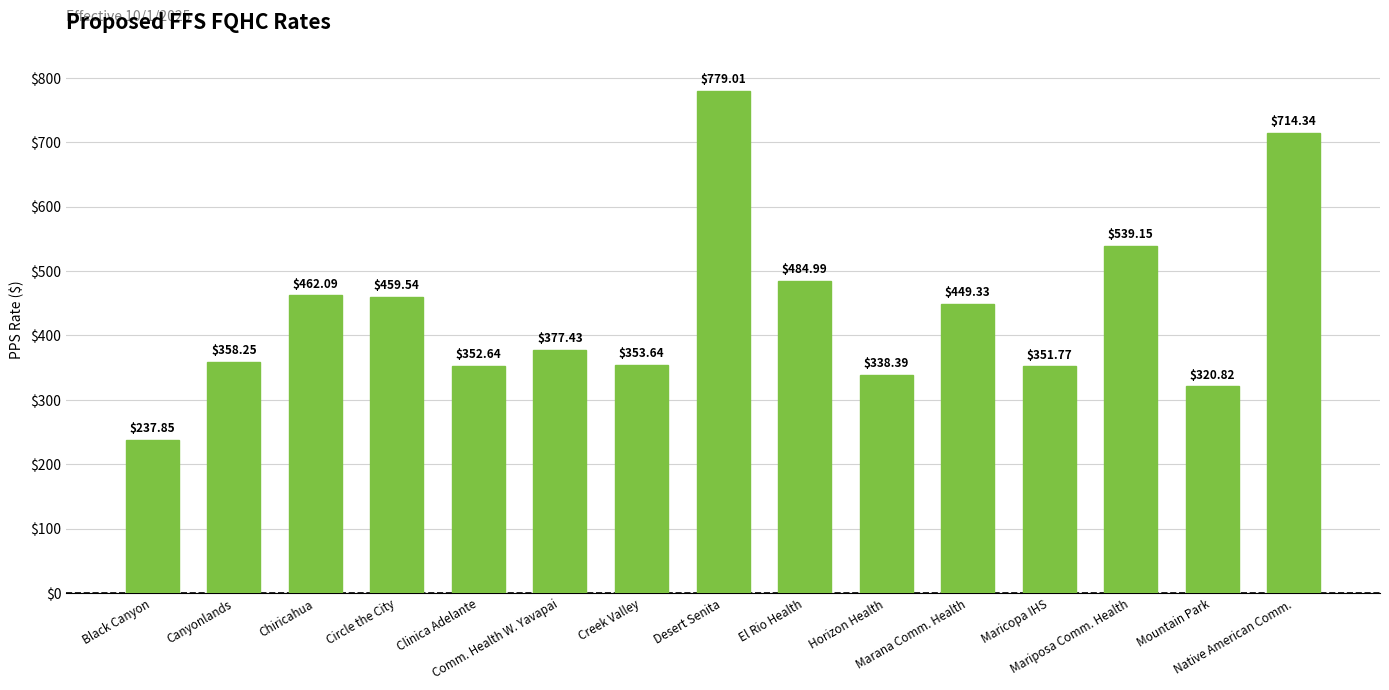

What is the change in value from Marana Comm. Health to Mountain Park?

-128.5